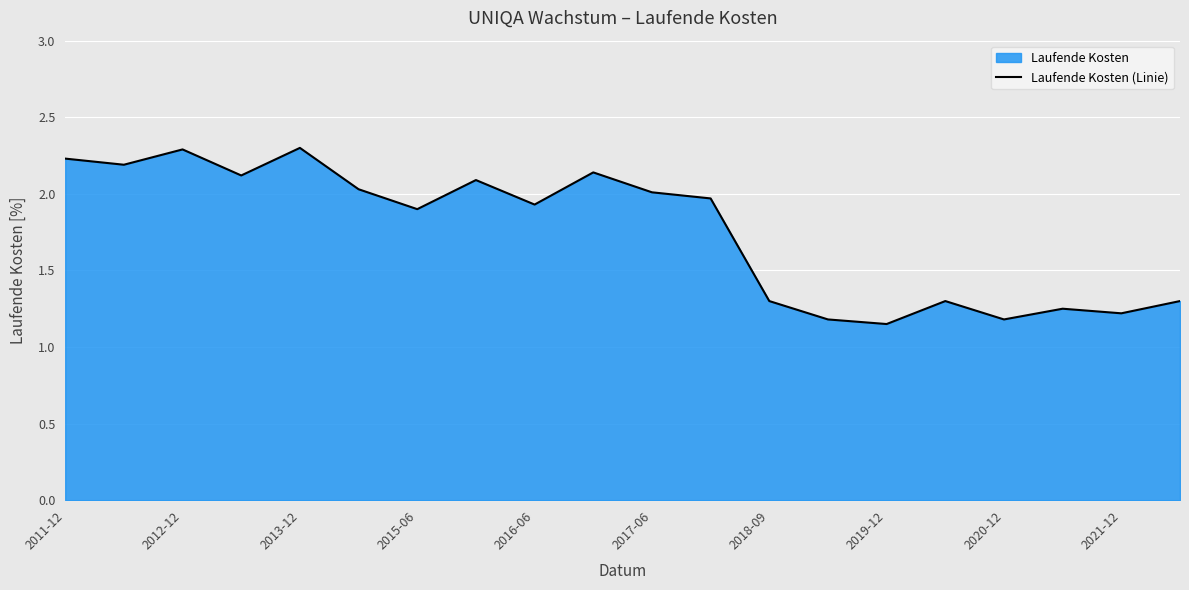

What is the change in value from 2011-12 to 2013-12?

+0.1